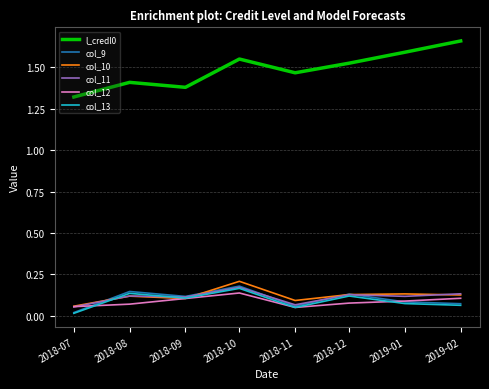

The value of col_11 at 2019-01 is 0.2. True or false?

False